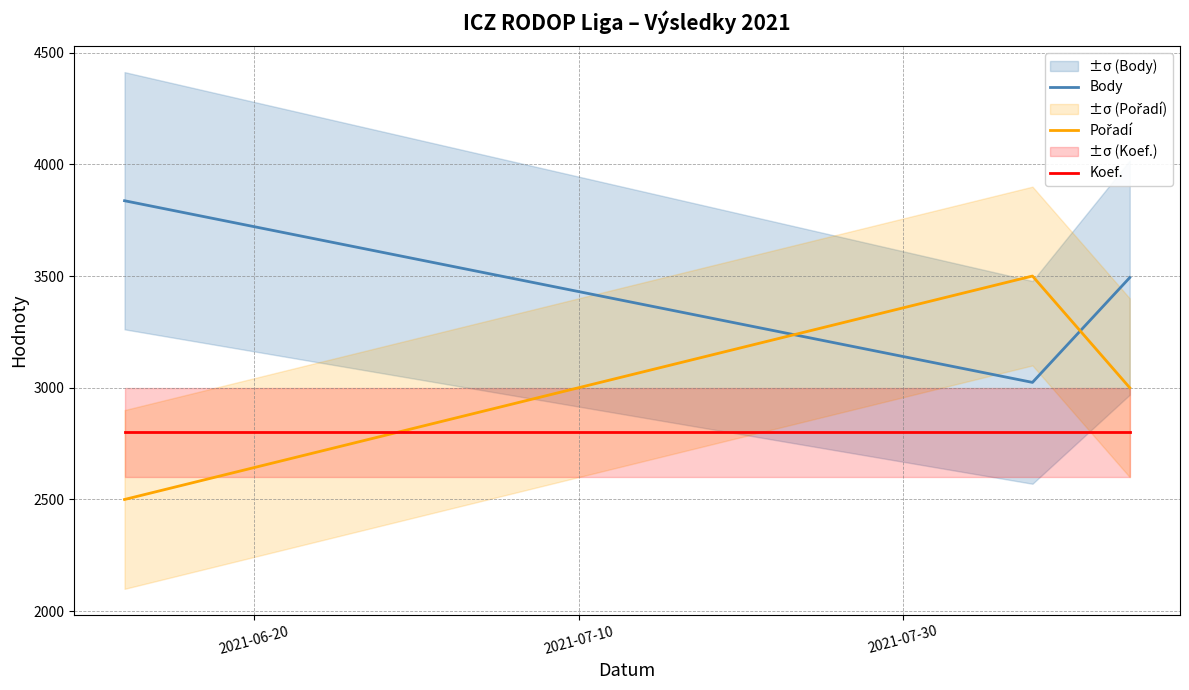

How many lines are shown in the chart?

3